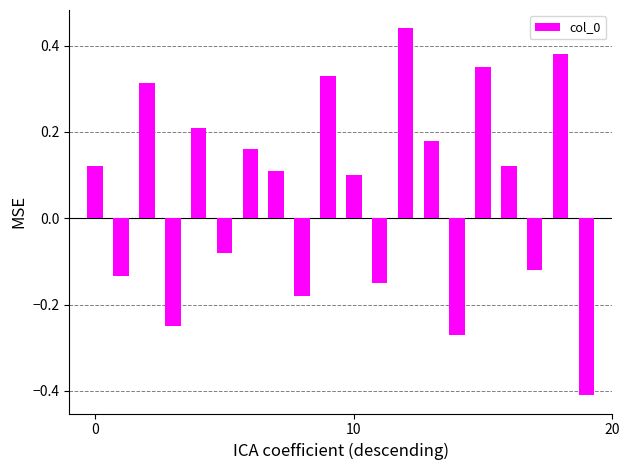

What is the sum of all values?

1.2